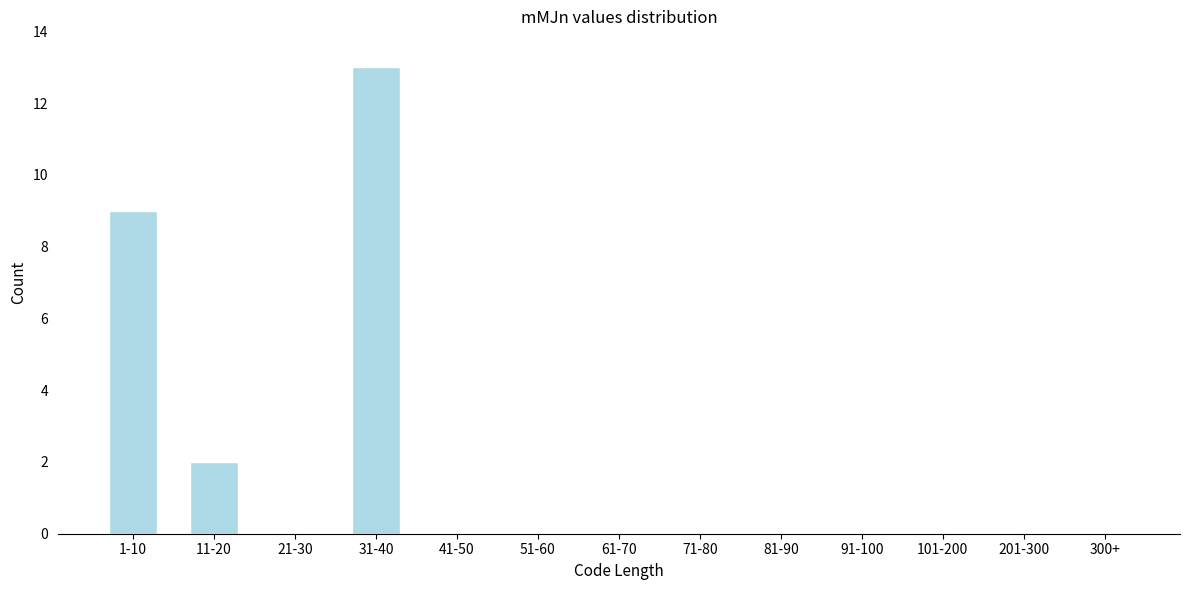

Reading left to right, extract all data points from this chart.

1-10=9	11-20=2	21-30=0	31-40=13	41-50=0	51-60=0	61-70=0	71-80=0	81-90=0	91-100=0	101-200=0	201-300=0	300+=0